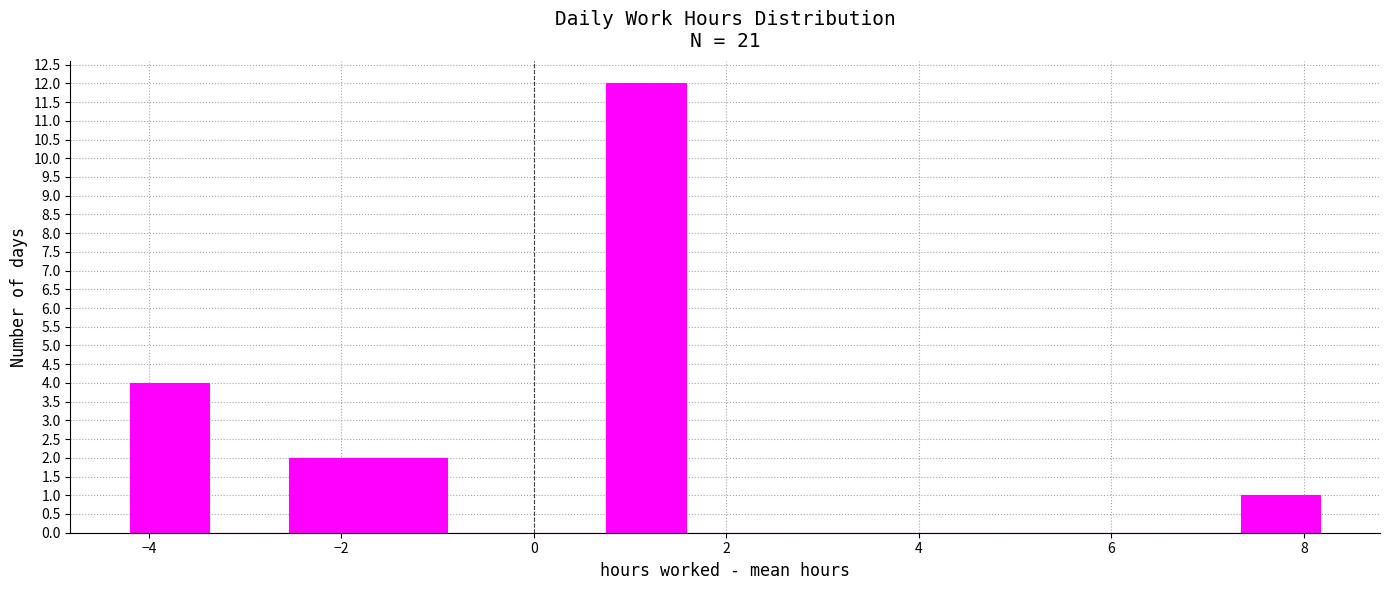

Reading left to right, list every bar in this chart as the range it spans on the x-axis followed by its height. Neither the bar edges nor the heights are printed on the chart, so give them approximately, as read against the axes.

-4.2 to -3.4: 4
-3.4 to -2.6: 0
-2.6 to -1.8: 2
-1.8 to -0.8: 2
-0.8 to 0.0: 0
0.0 to 0.8: 0
0.8 to 1.6: 12
1.6 to 2.4: 0
2.4 to 3.2: 0
3.2 to 4.0: 0
4.0 to 4.8: 0
4.8 to 5.6: 0
5.6 to 6.6: 0
6.6 to 7.4: 0
7.4 to 8.2: 1